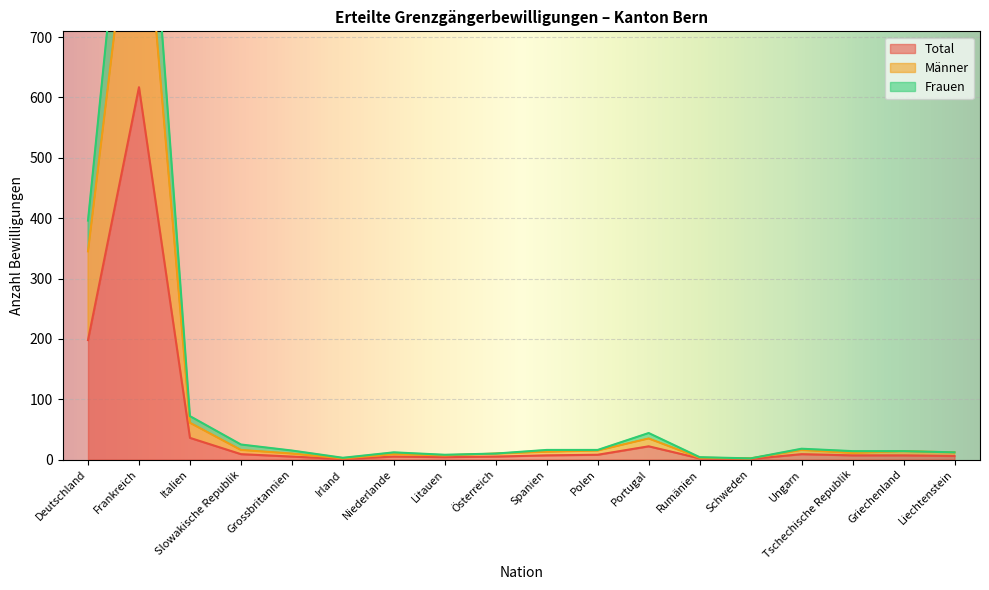

How many interior local peaks does the Männer series have?

5